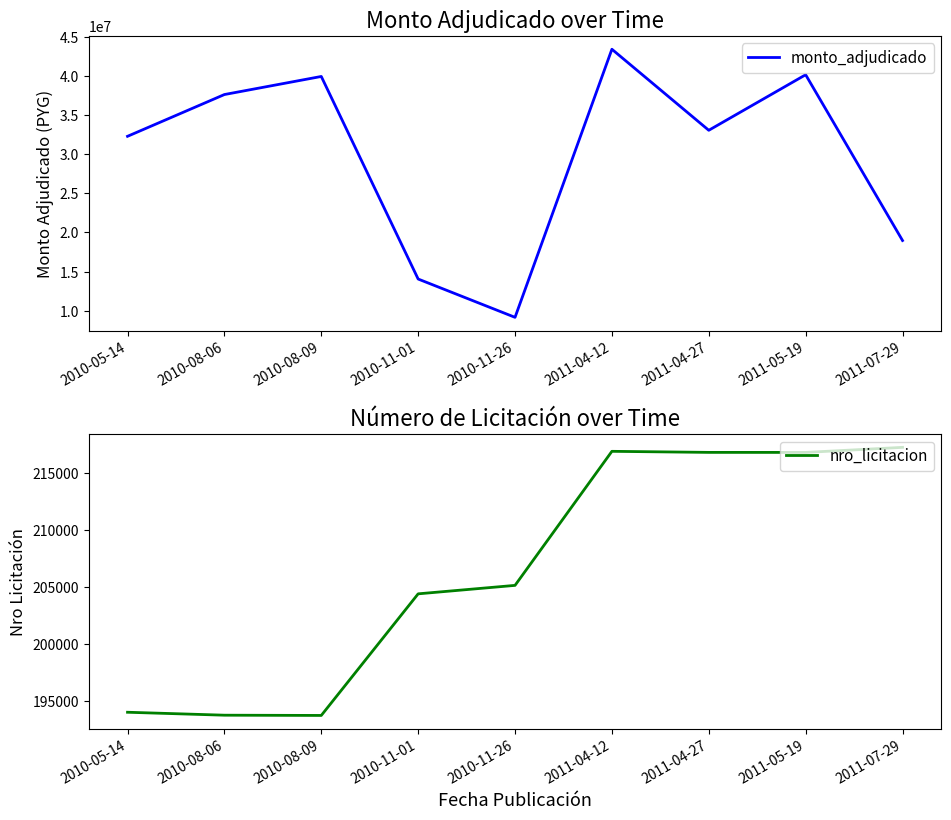

What is the value of the monto_adjudicado point at the 1st from the left?

32290000